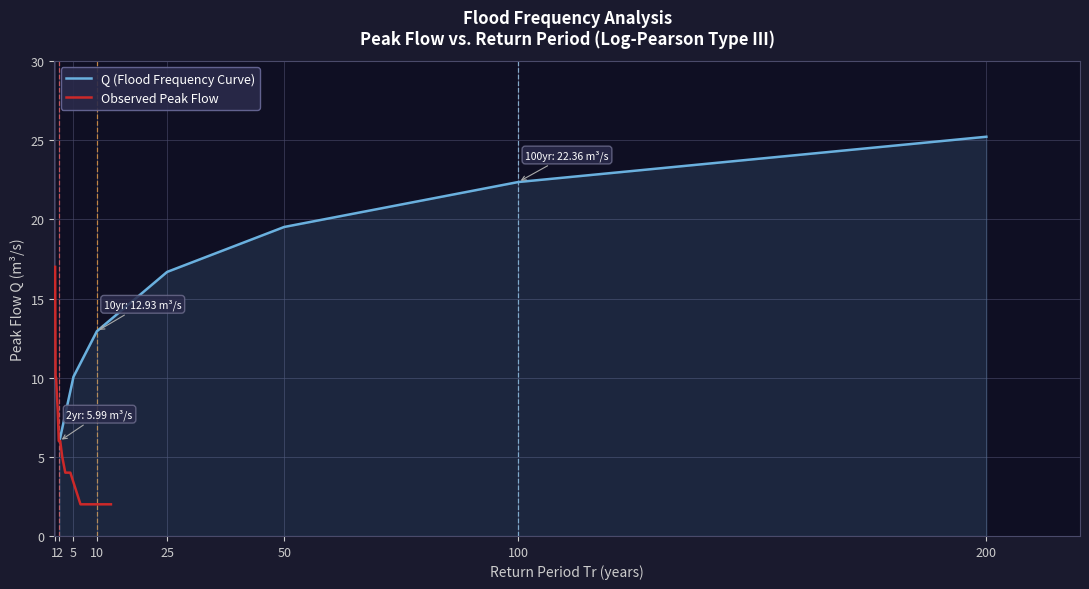

At which label does Q (Flood Frequency Curve) first exceed 16?

25